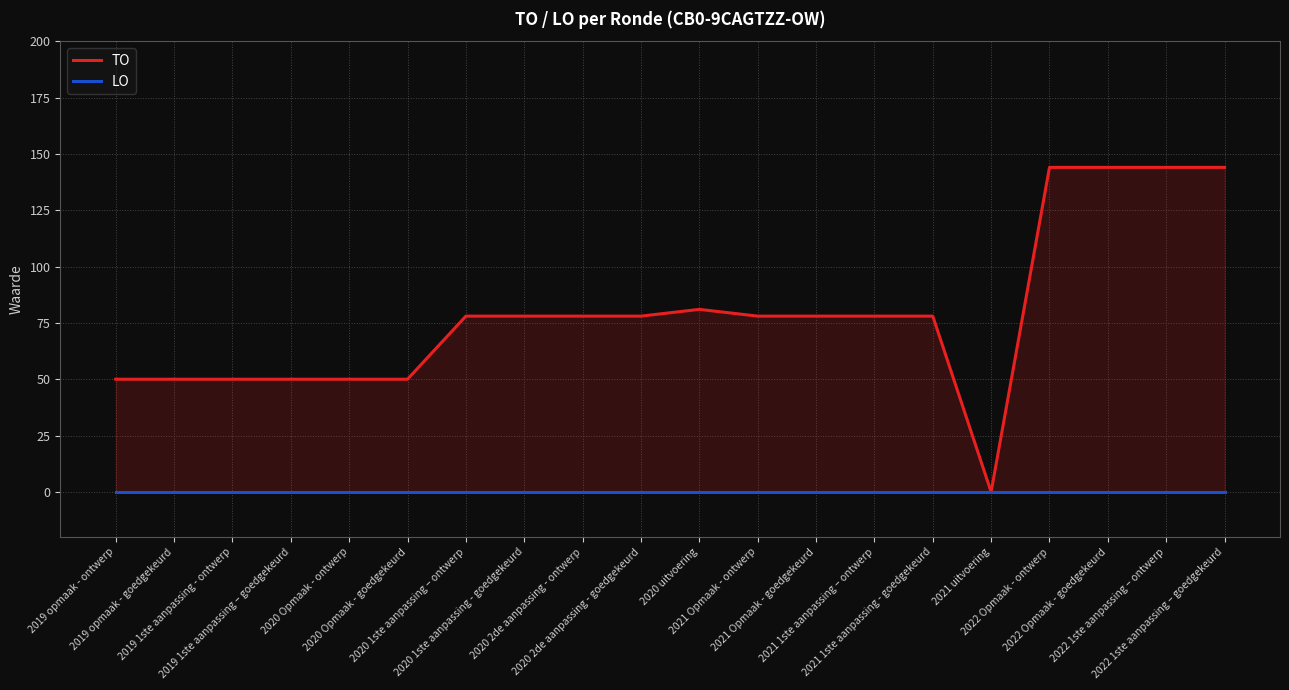

True or false: TO and LO cross at least once.

False